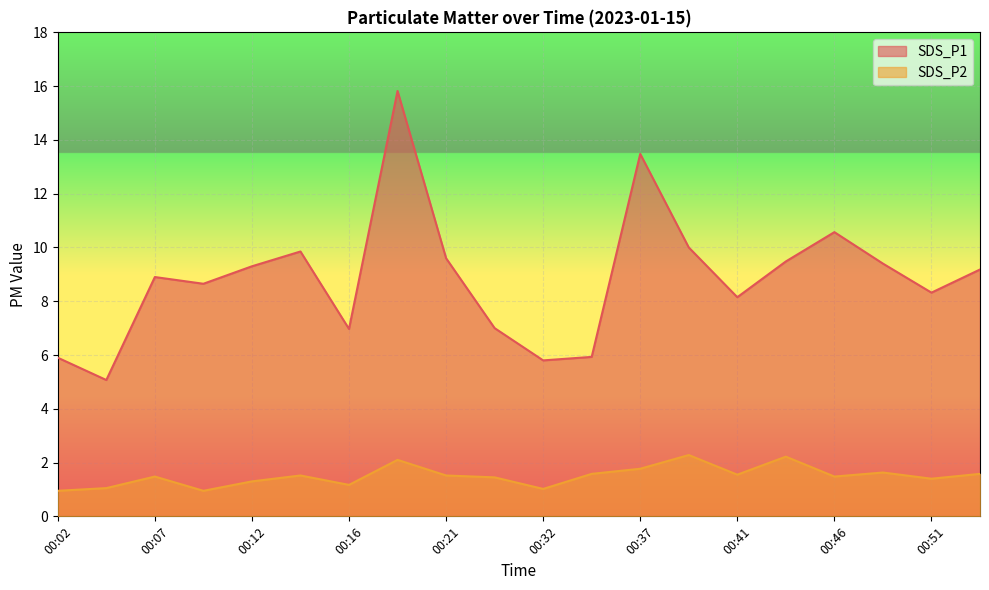

Does the chart display data point markers on the line(s)?

No